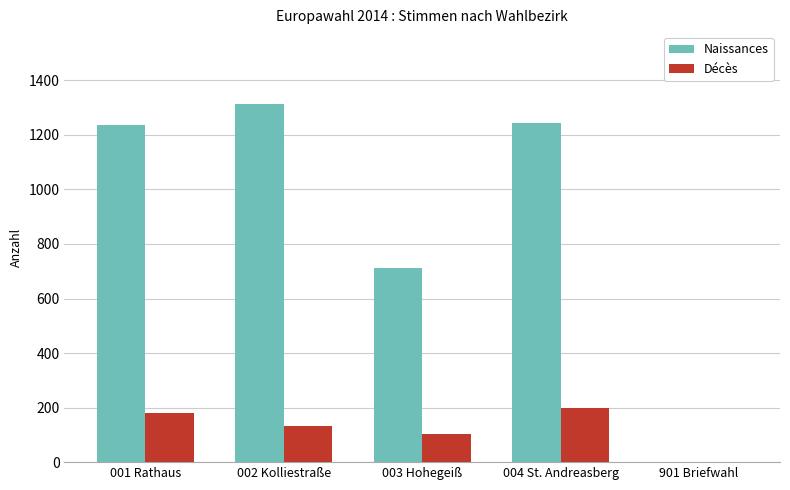

How many data points does each series have?

5